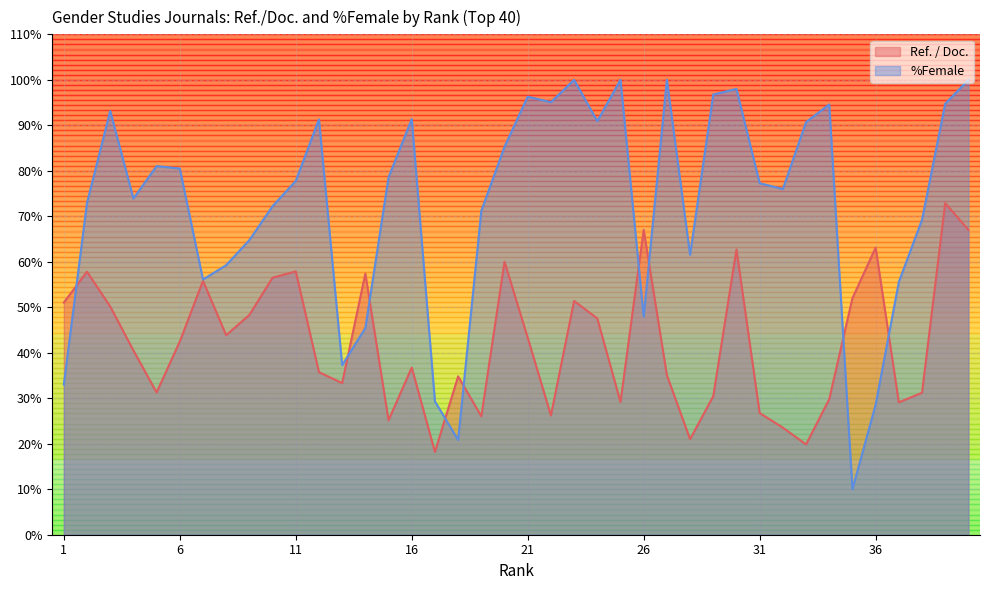

Is it true that %Female equals 69.2 at 38?

True